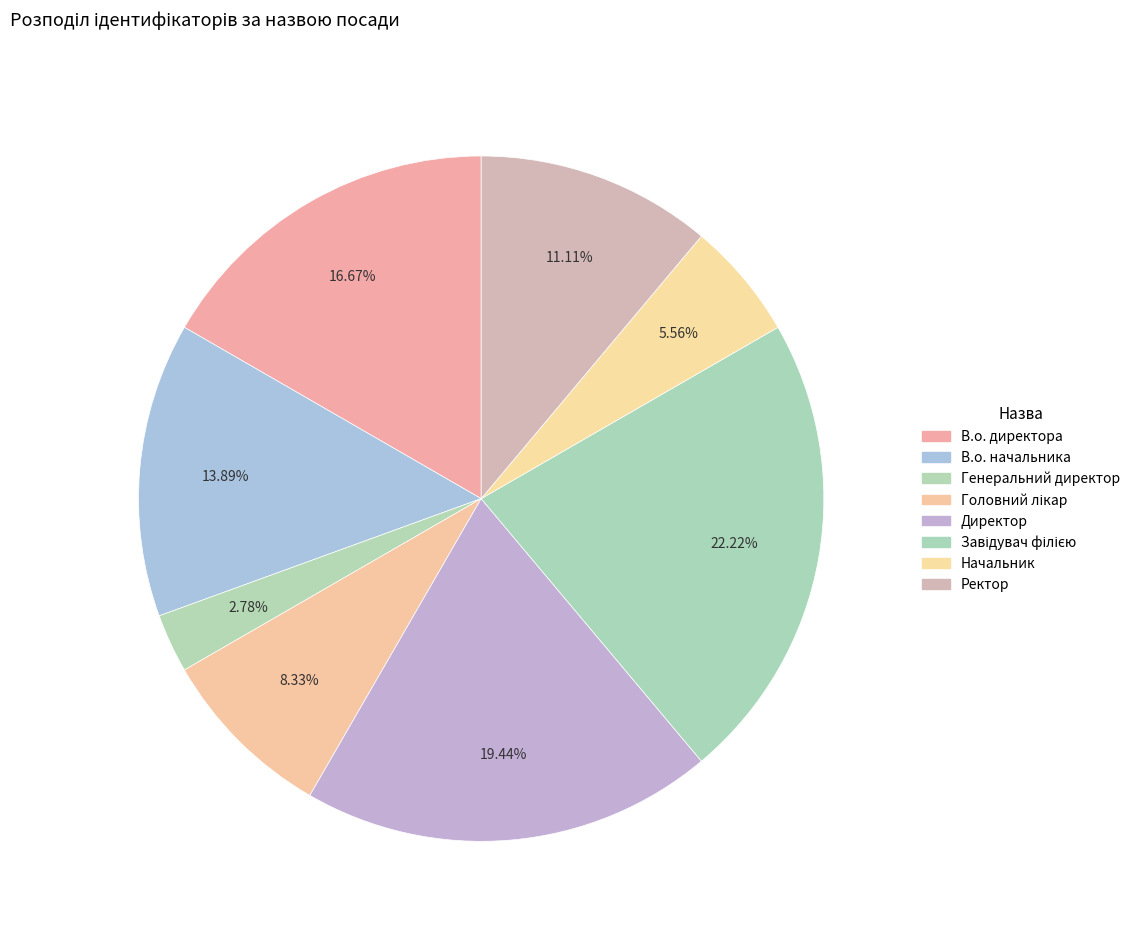

How many slices are in this pie chart?

8